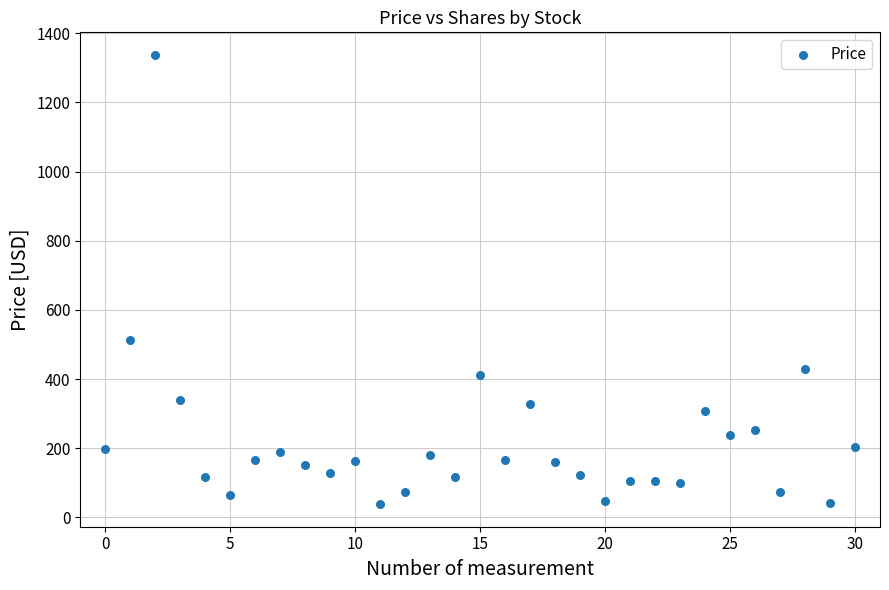

What Y value in the scatter plot is closest to 687?

511.7